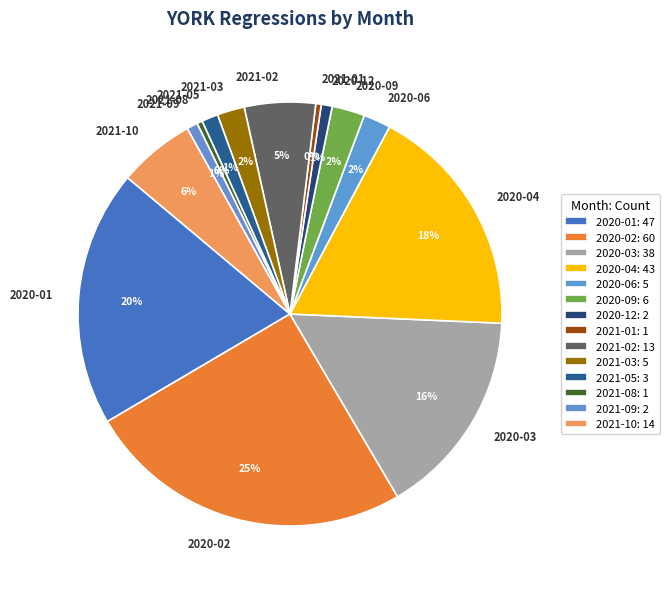

How many slices are in this pie chart?

14